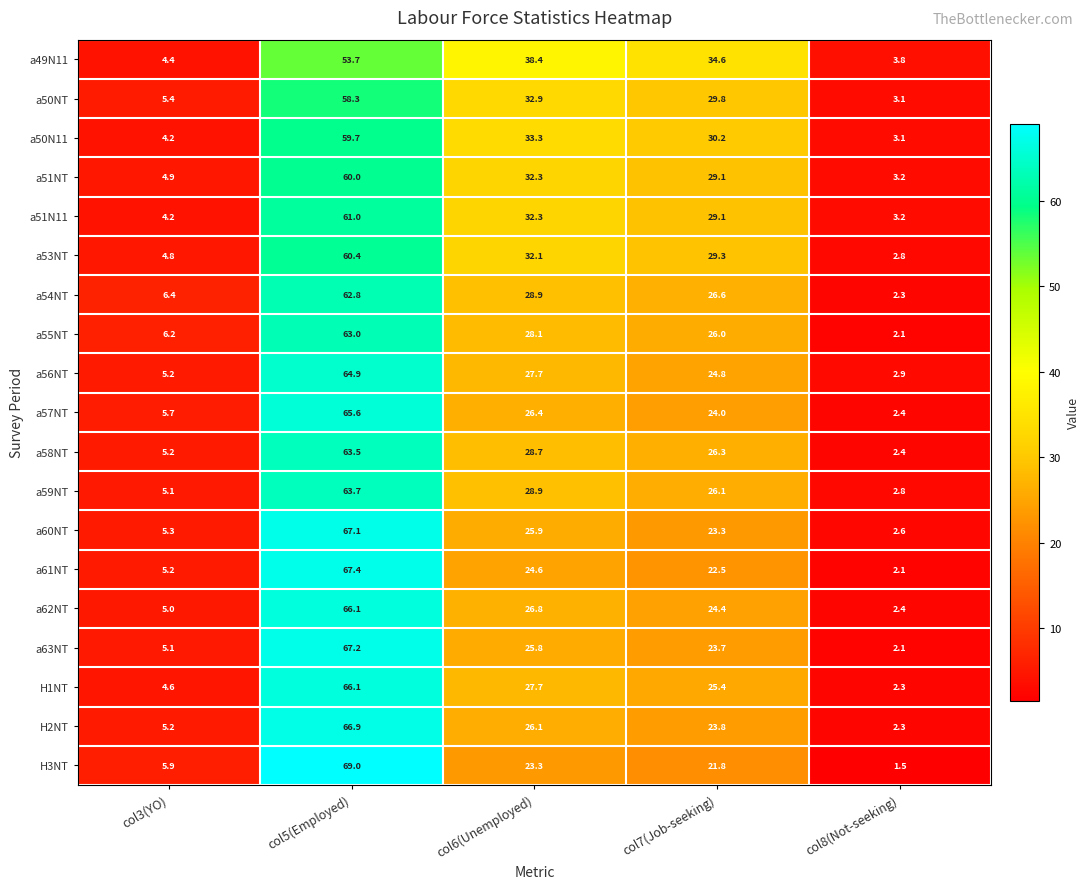

Read the a60NT value at col7(Job-seeking).

23.3